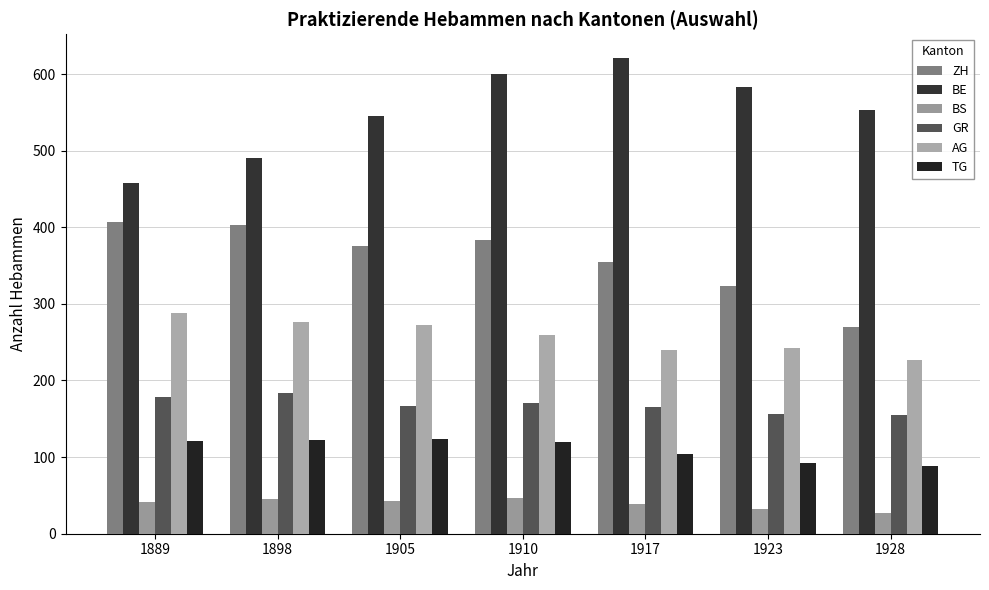

At which label does ZH reach its minimum?

1928